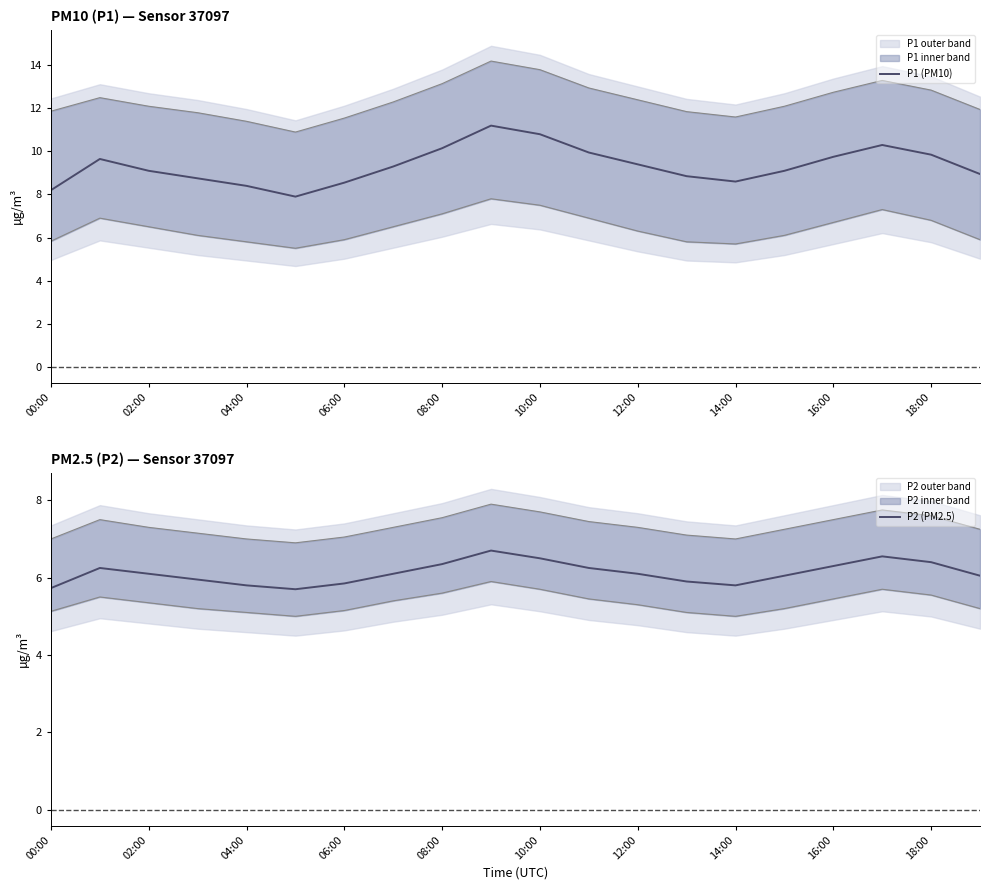

Reading left to right, what are all the values shown in this chart?

P1 (PM10): 8.2	9.7	9.1	8.8	8.4	7.9	8.6	9.3	10.2	11.2	10.8	9.9	9.4	8.8	8.6	9.1	9.8	10.3	9.8	8.9
P2 (PM2.5): 5.7	6.2	6.1	6.0	5.8	5.7	5.8	6.1	6.3	6.7	6.5	6.2	6.1	5.9	5.8	6.0	6.3	6.5	6.4	6.0